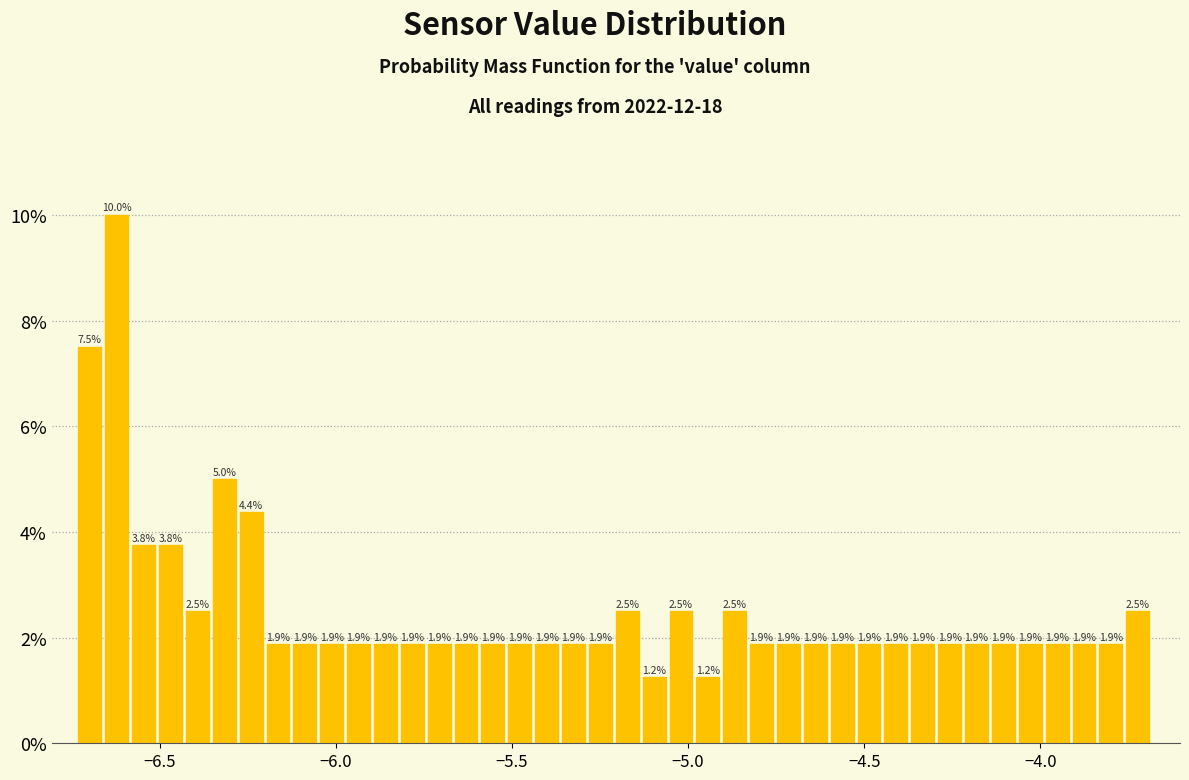

Read against the x-axis, roughly where is the centre of the tallest bar?

-6.60